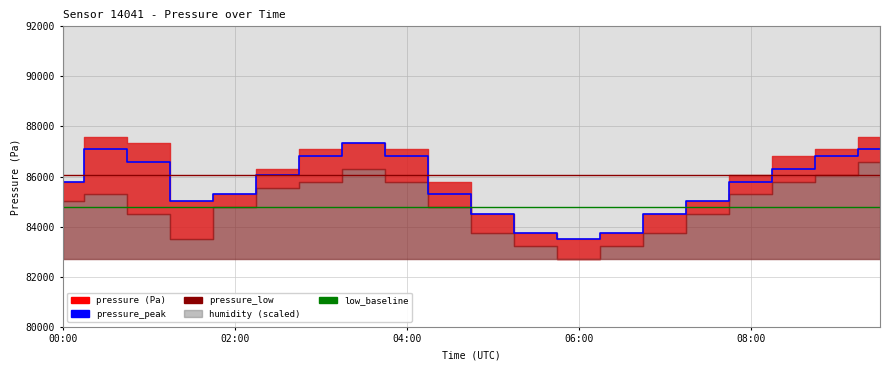

After their last crossing, which series has the higher values: pressure_peak or low_baseline?

pressure_peak